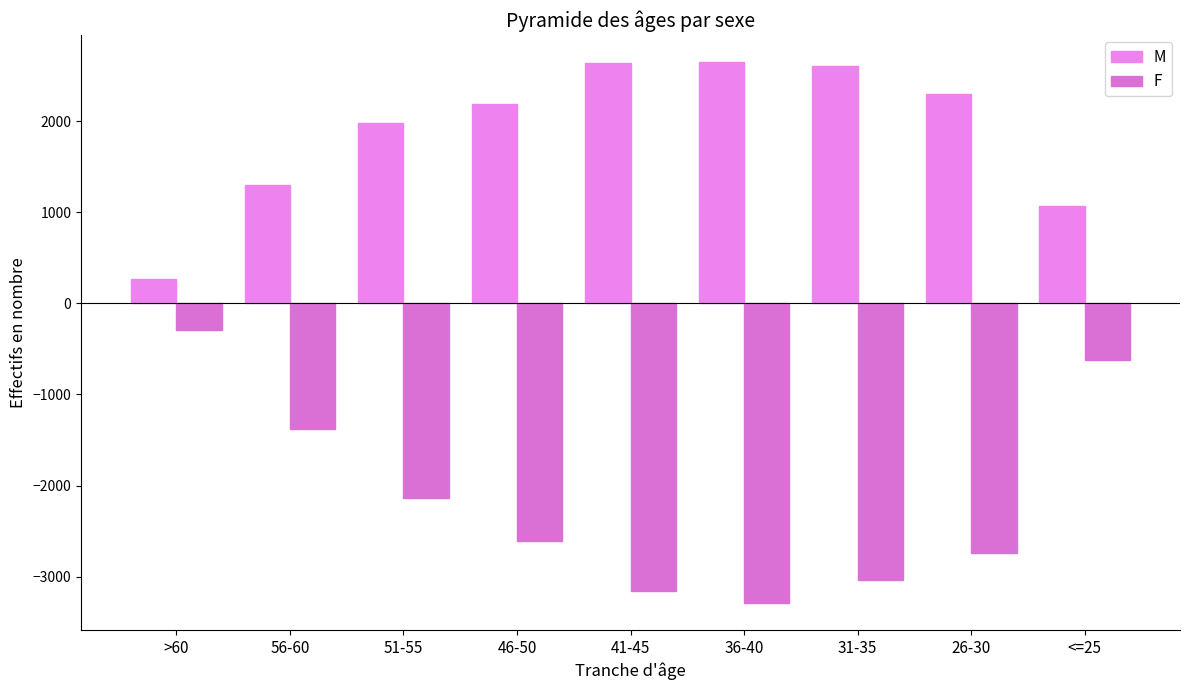

Is it true that F equals -767 at 51-55?

False